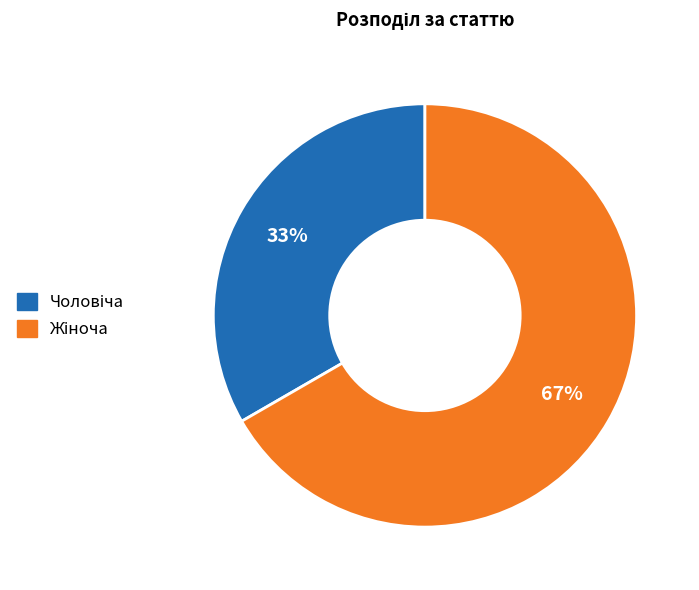

Does any single category account for the majority?

Yes